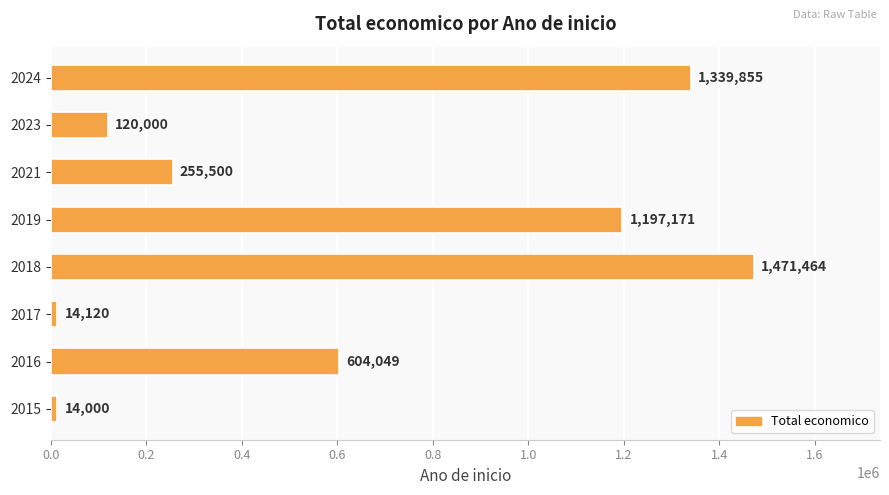

Are the bars horizontal?

Yes